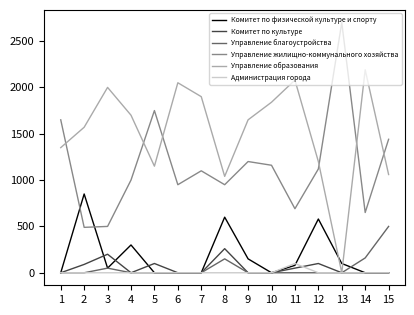

What are all the series names shown in the legend?

Комитет по физической культуре и спорту, Комитет по культуре, Управление благоустройства, Управление жилищно-коммунального хозяйства, Управление образования, Администрация города